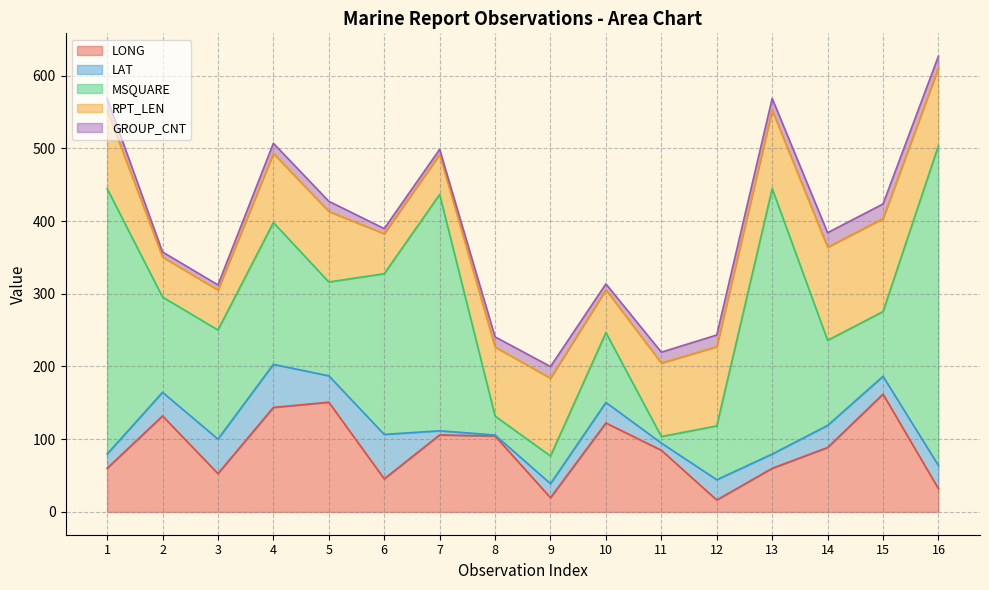

List the labels in order of LAT value, largest first.

6, 4, 3, 5, 2, 16, 14, 10, 12, 15, 1, 13, 9, 11, 7, 8